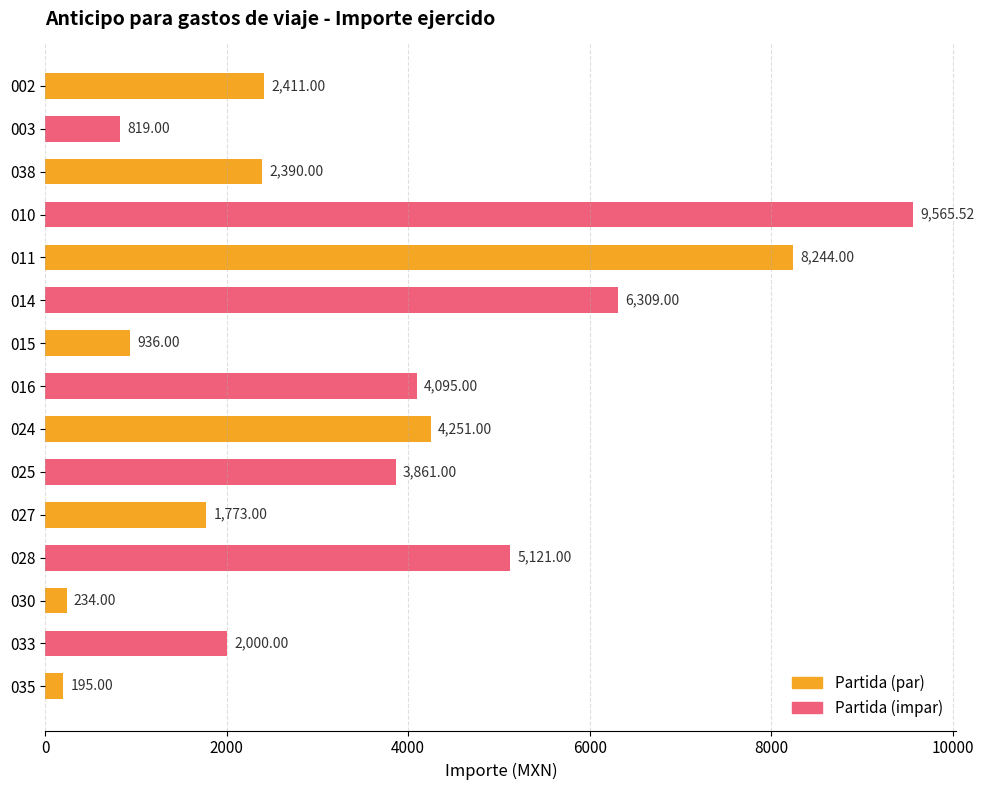

What is the ratio of the value at 027 to the value at 038?

0.7